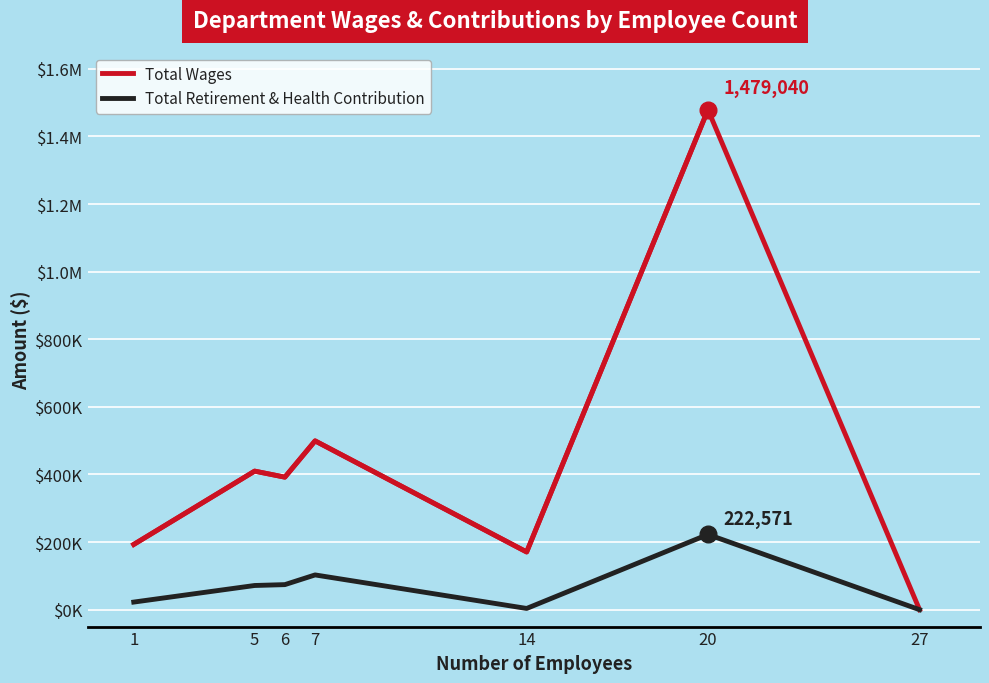

What is the maximum value for Total Retirement & Health Contribution?

222571.0